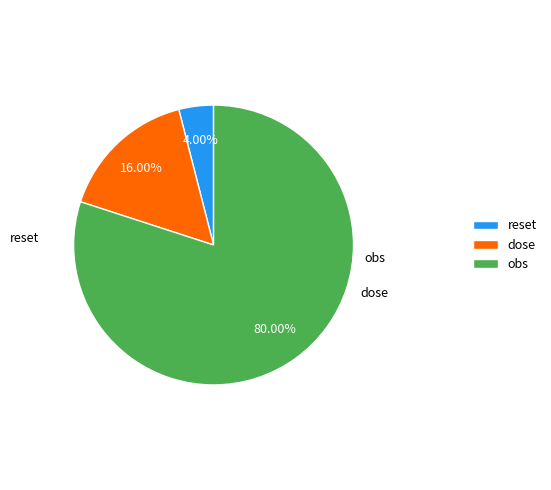

To the nearest percent, what is the average slice percentage?

33%